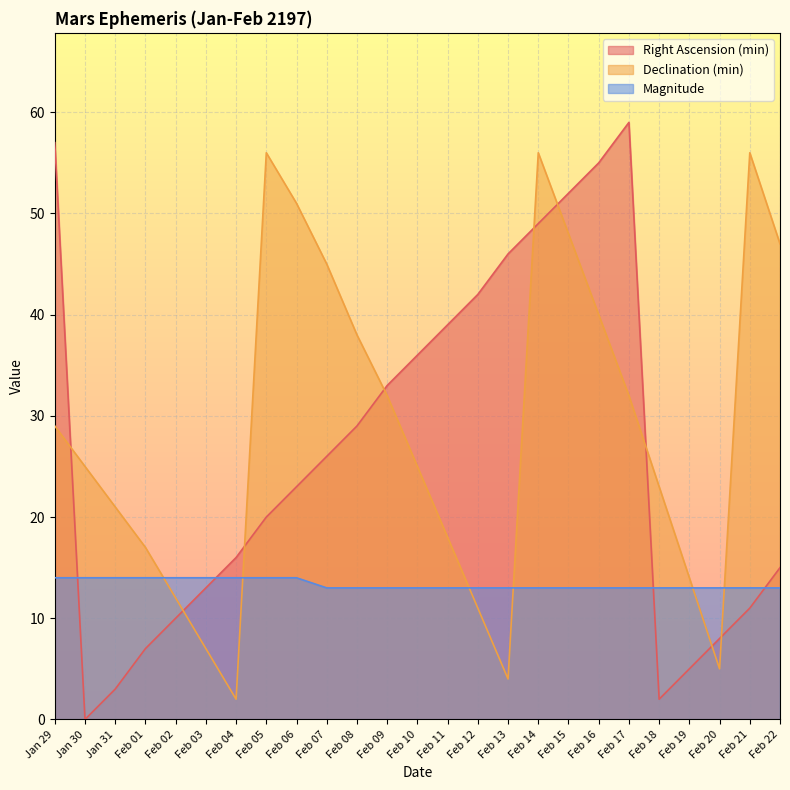

At which category is the sum across all series the highest?

Feb 14